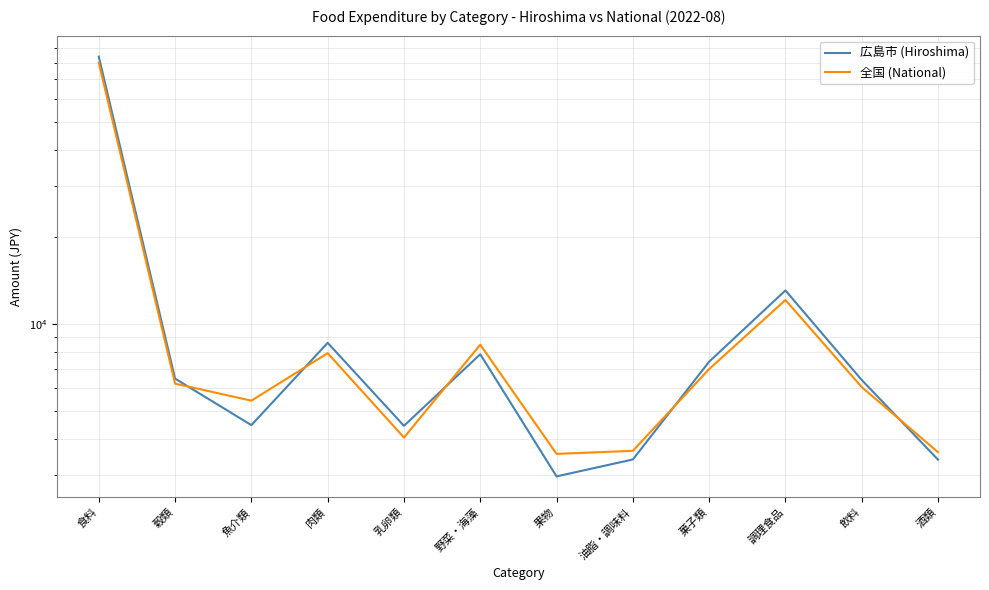

Where is the first local maximum for 全国 (National)?

肉類